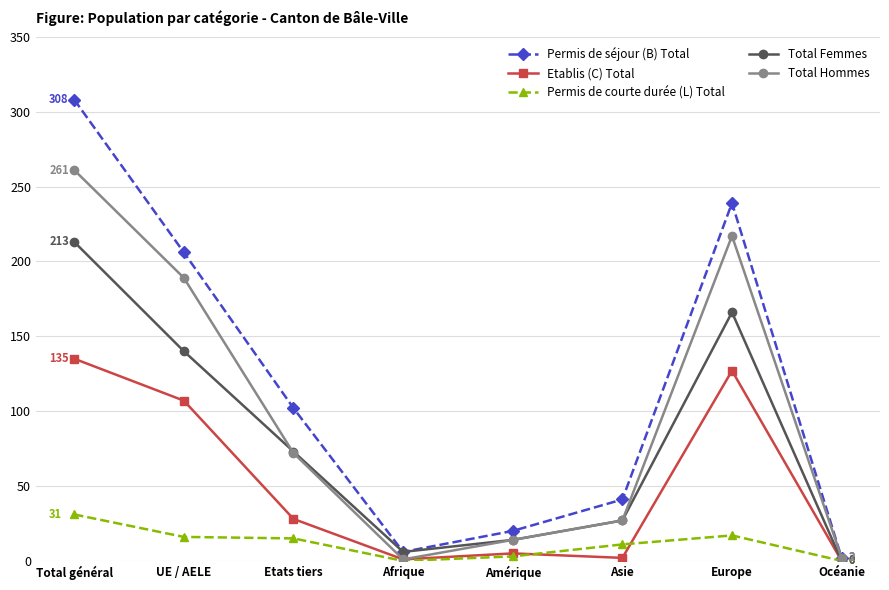

What is the spread (max minus min) of values at Total général?

277